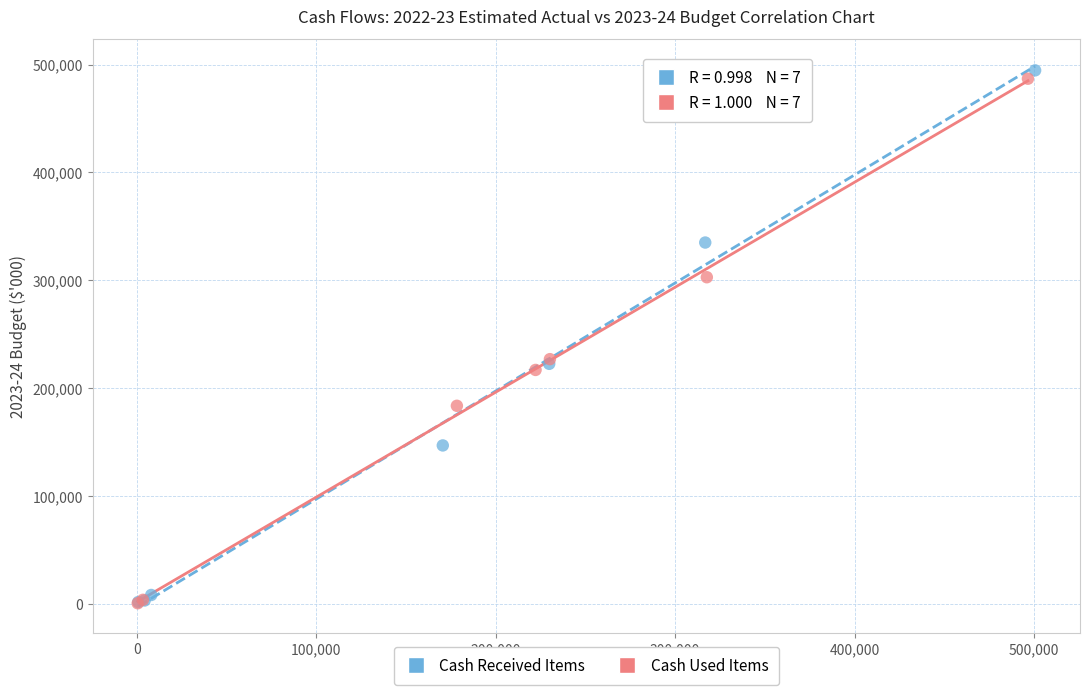

What are all the series names shown in the legend?

Cash Received Items, Cash Used Items